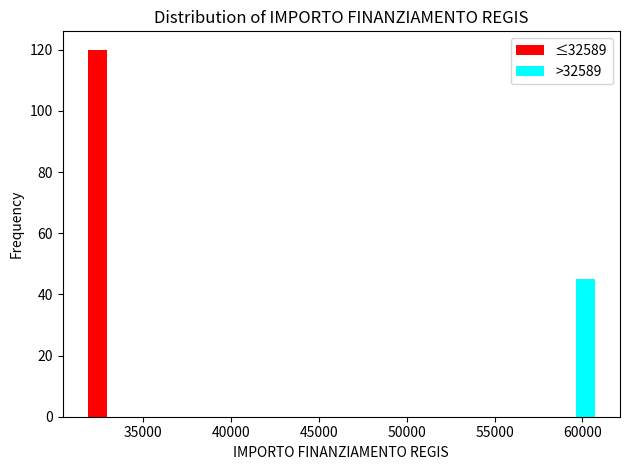

In the >32589 series, which range on the x-axis has the tallest bar?

58500 to 61000